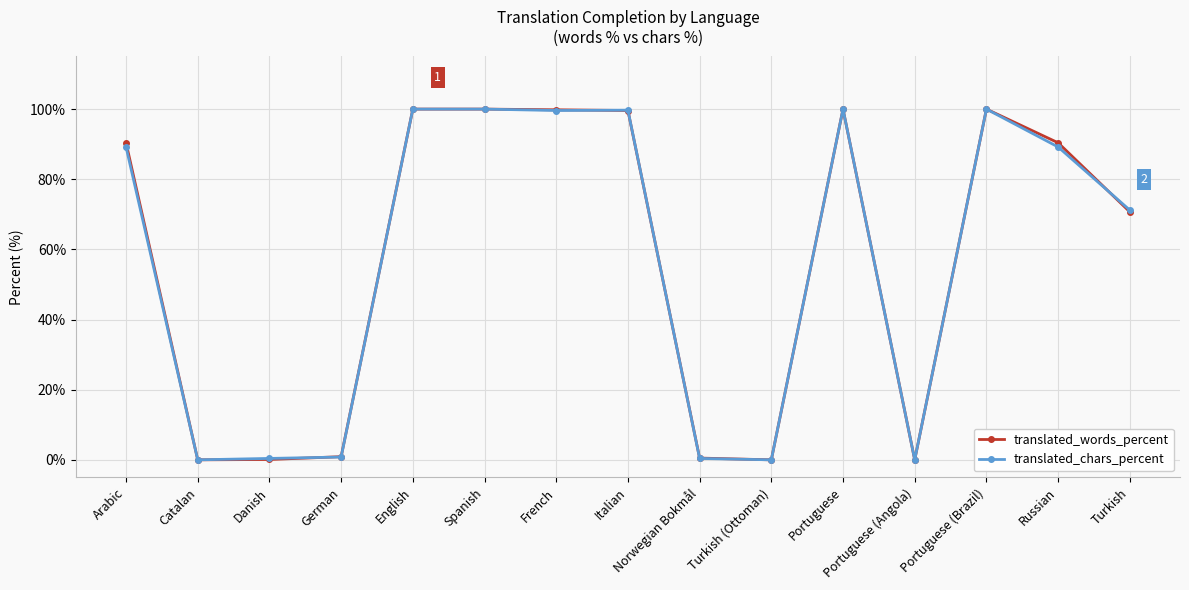

Between English and Russian, which series saw the biggest shift?

translated_chars_percent